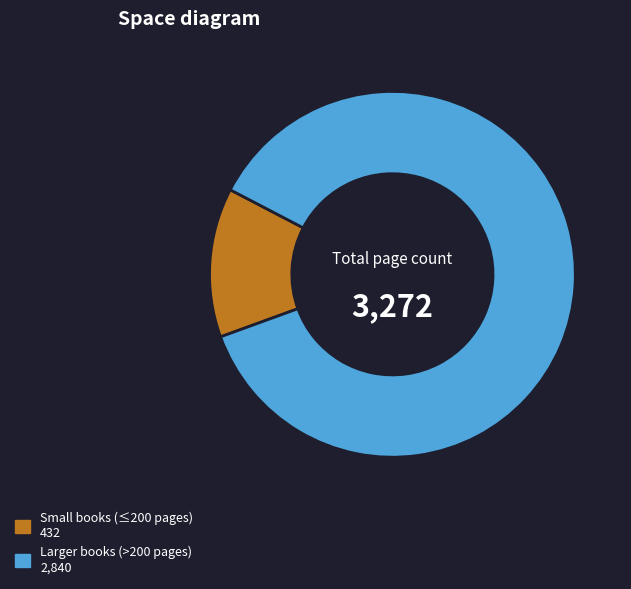

Is there any slice that represents more than half of the pie?

Yes